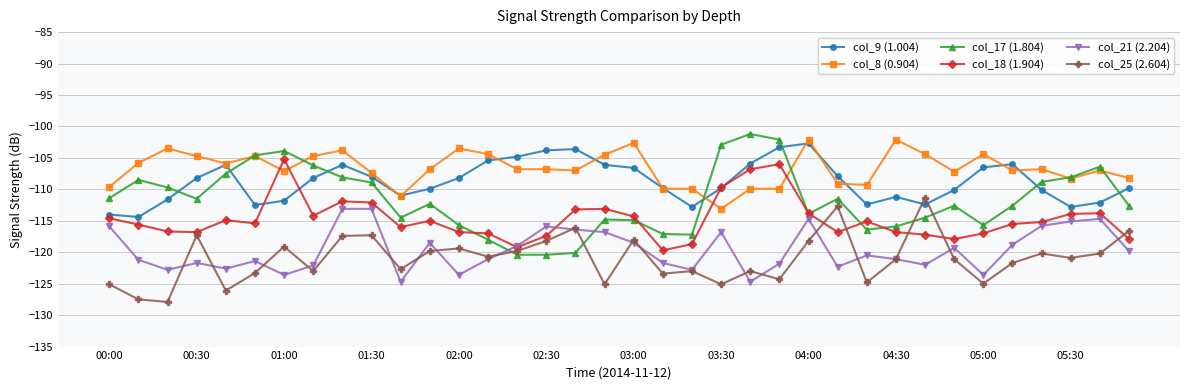

What is the smallest value displayed?

-127.9